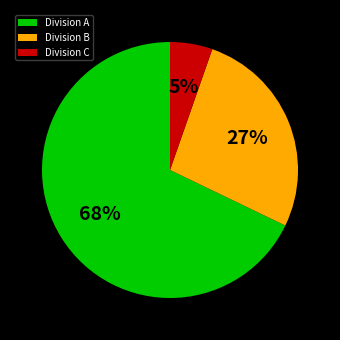

Which slice represents more than half of the pie?

Division A